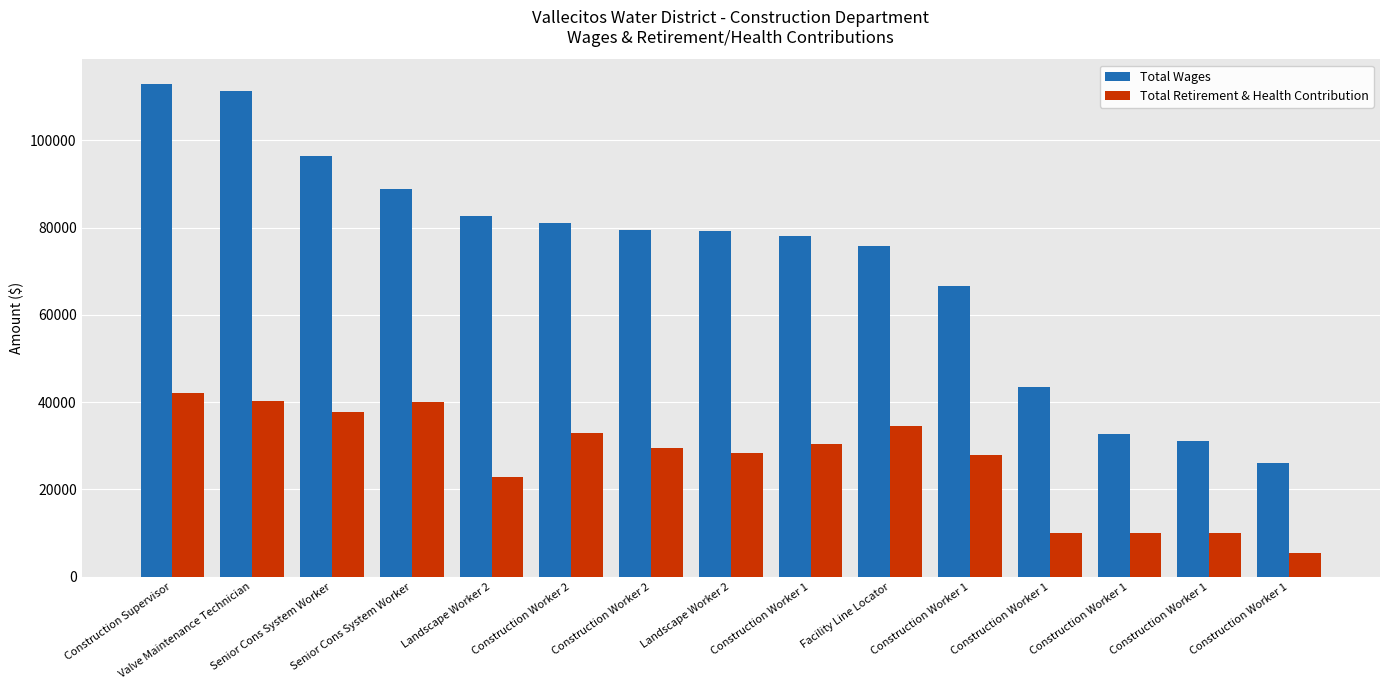

List the labels in order of Total Wages value, smallest first.

Construction Worker 1, Construction Worker 1, Construction Worker 1, Construction Worker 1, Construction Worker 1, Facility Line Locator, Construction Worker 1, Landscape Worker 2, Construction Worker 2, Construction Worker 2, Landscape Worker 2, Senior Cons System Worker, Senior Cons System Worker, Valve Maintenance Technician, Construction Supervisor